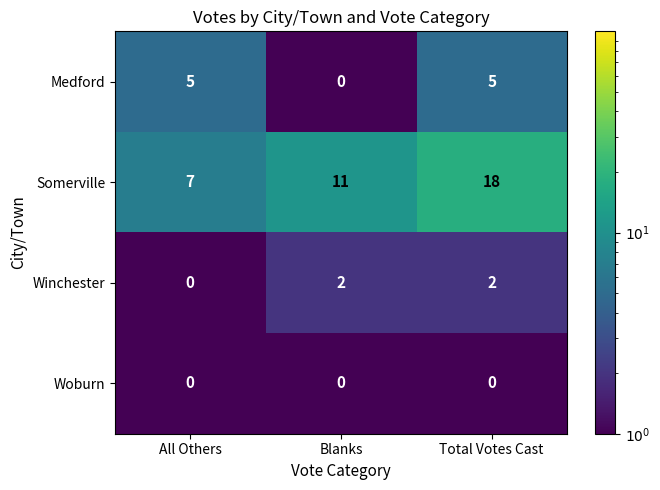

Reading right to left, transcribe all the data shown in this chart.

Medford: Total Votes Cast=5	Blanks=0	All Others=5
Somerville: Total Votes Cast=18	Blanks=11	All Others=7
Winchester: Total Votes Cast=2	Blanks=2	All Others=0
Woburn: Total Votes Cast=0	Blanks=0	All Others=0